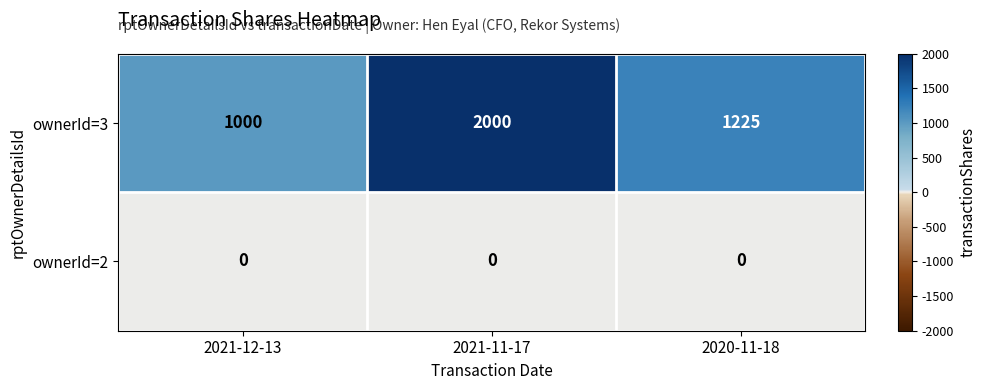

Where does the ownerId=3 series first go above 1225?

2021-11-17